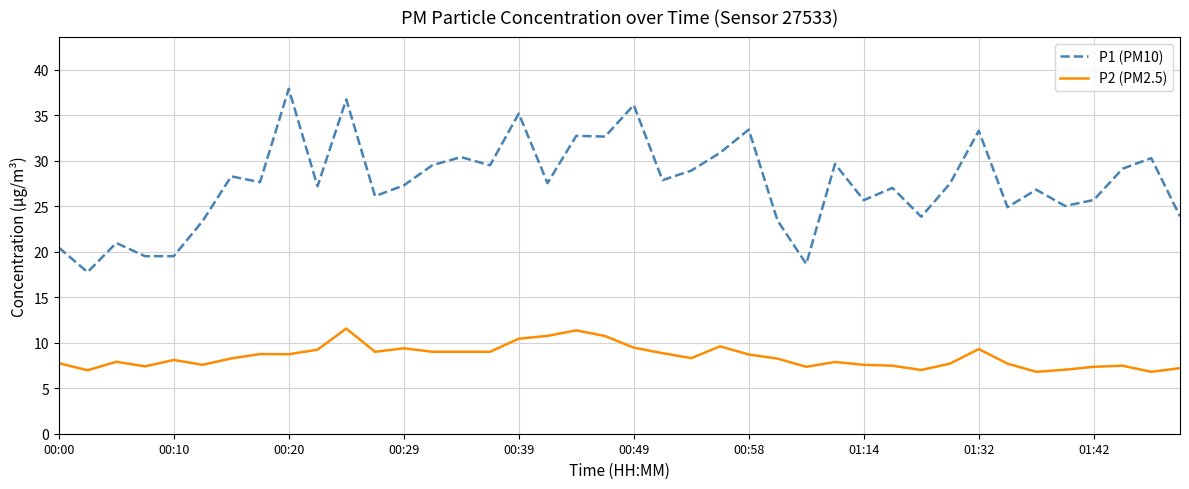

Rank the series by their maximum value, from lowest to highest.

P2 (PM2.5), P1 (PM10)